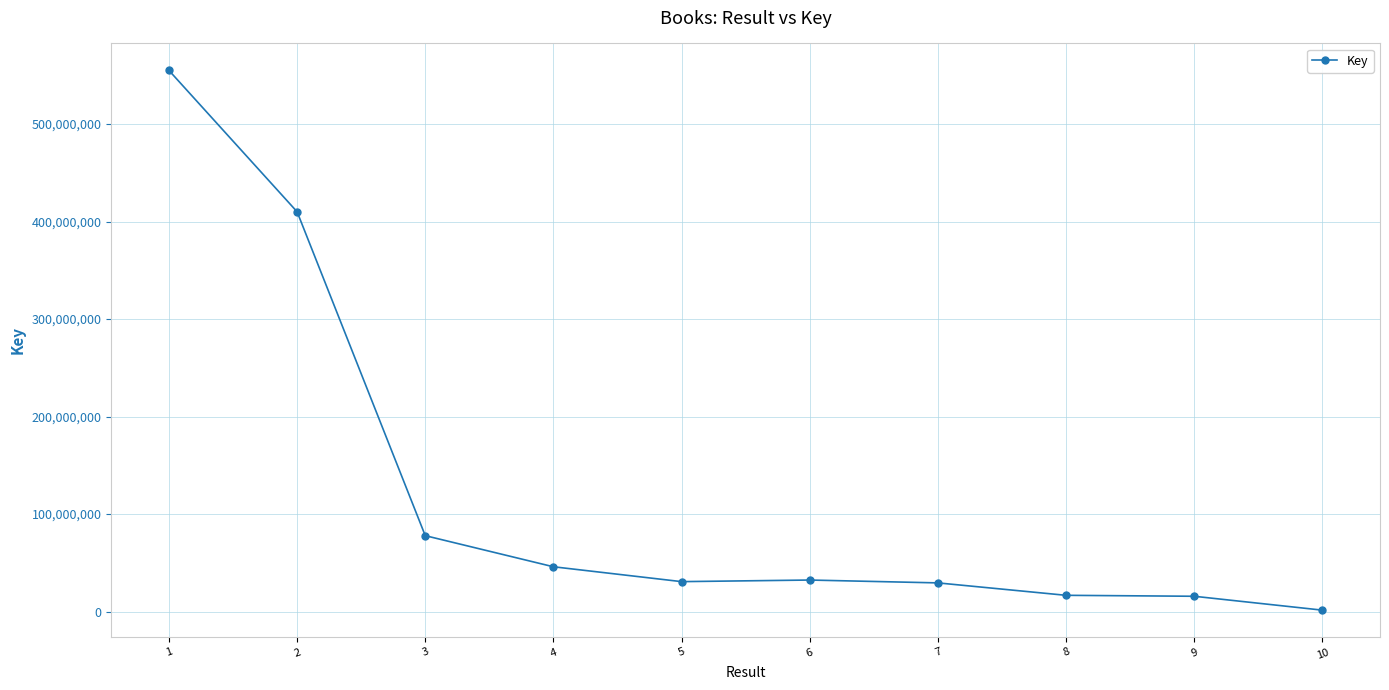

Is it true that the value at 7 is 29441240?

True